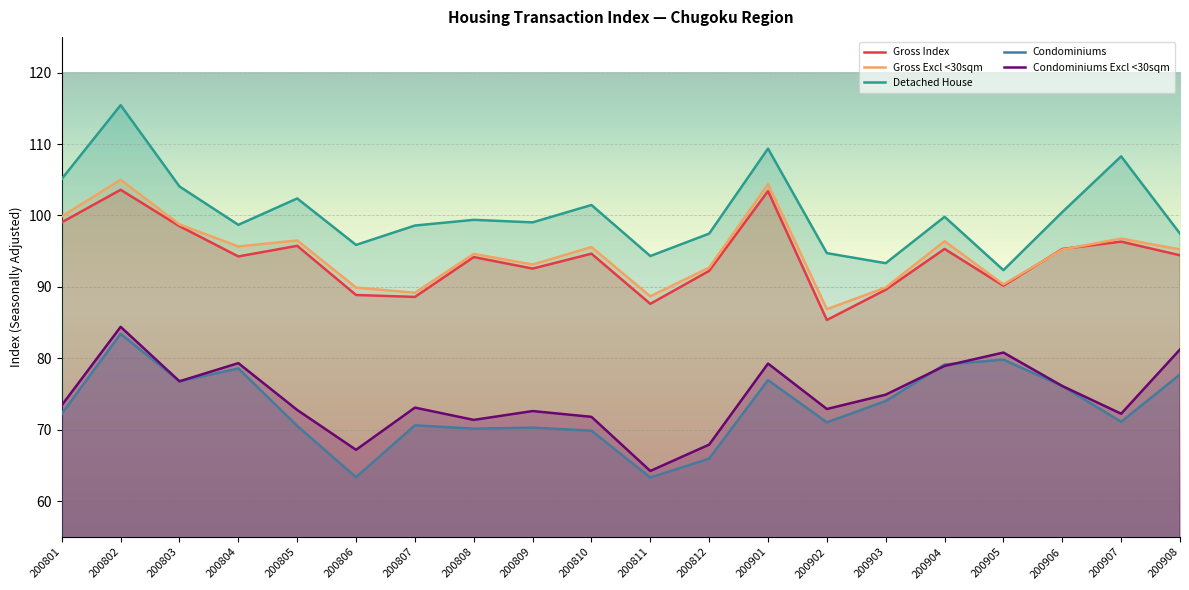

True or false: Condominiums Excl <30sqm and Gross Index cross at least once.

False